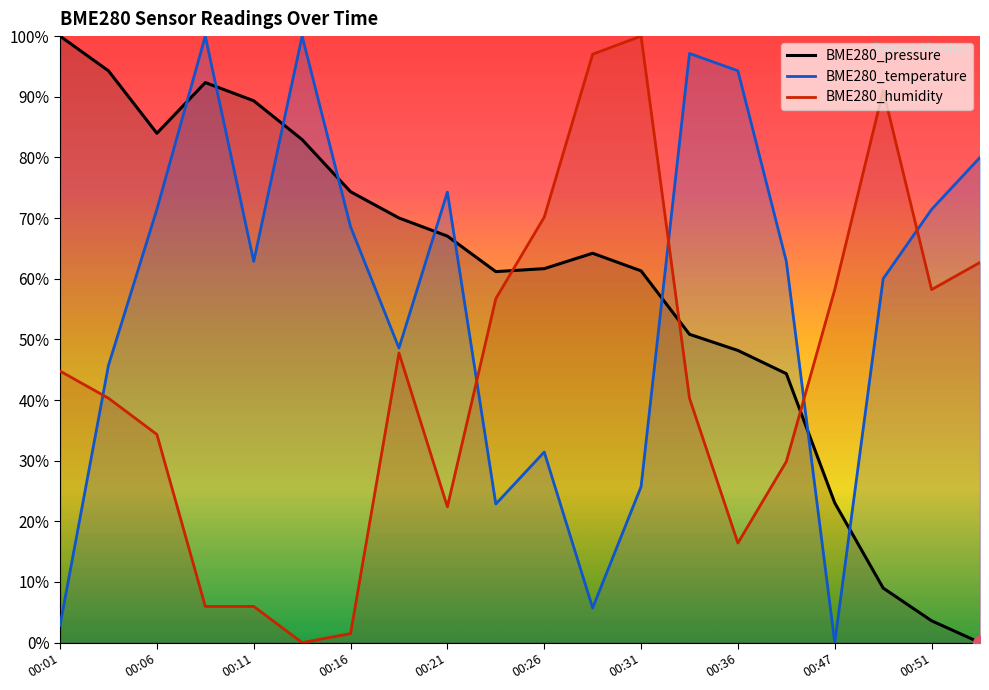

What is the average value of the BME280_humidity series?

44.2